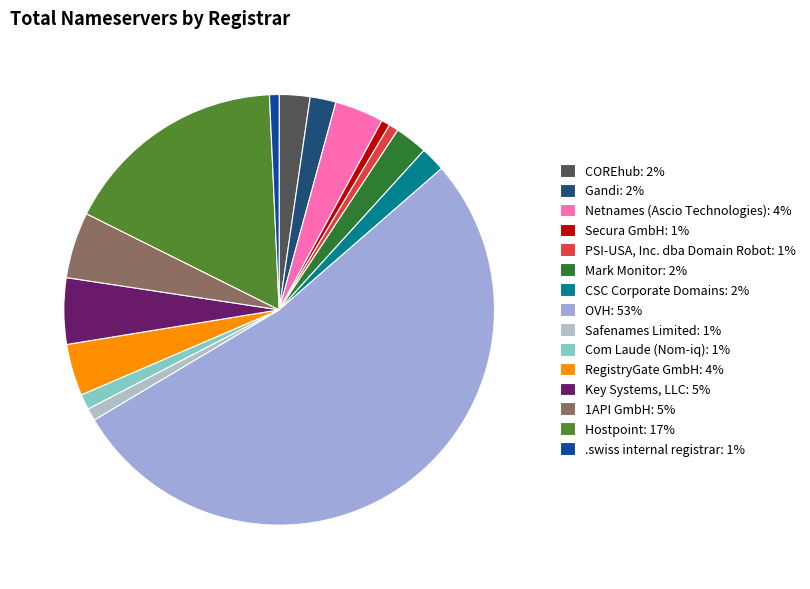

Which category has the biggest portion of the pie?

OVH